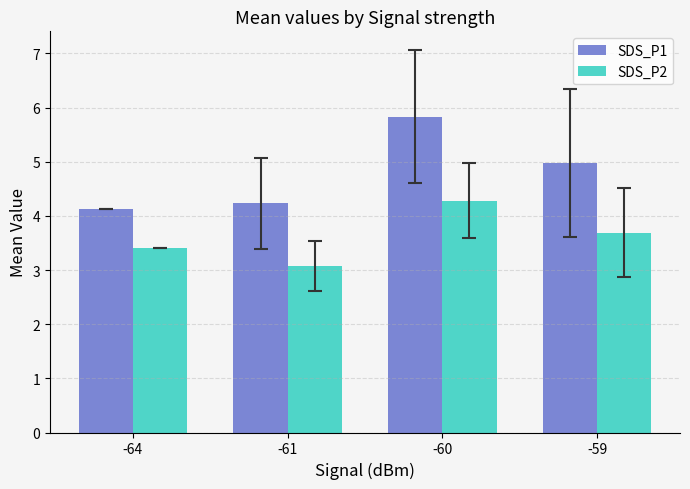

Which series has the largest total across all categories?

SDS_P1